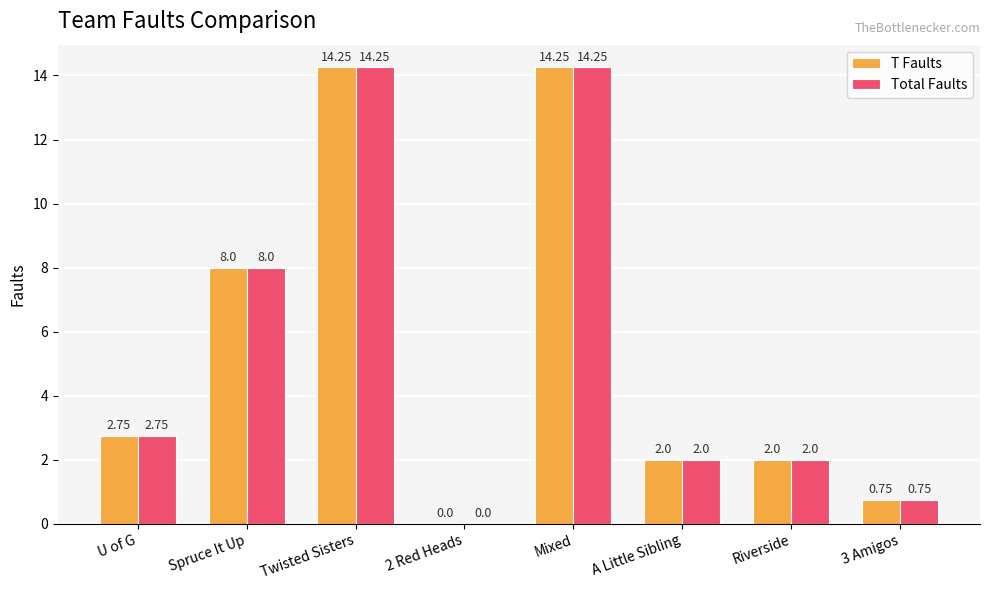

What are all the series names shown in the legend?

T Faults, Total Faults